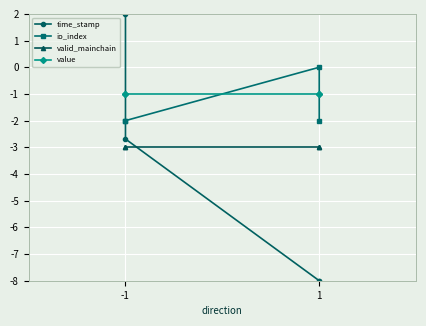

Which has a higher value, -1 or 1?

-1